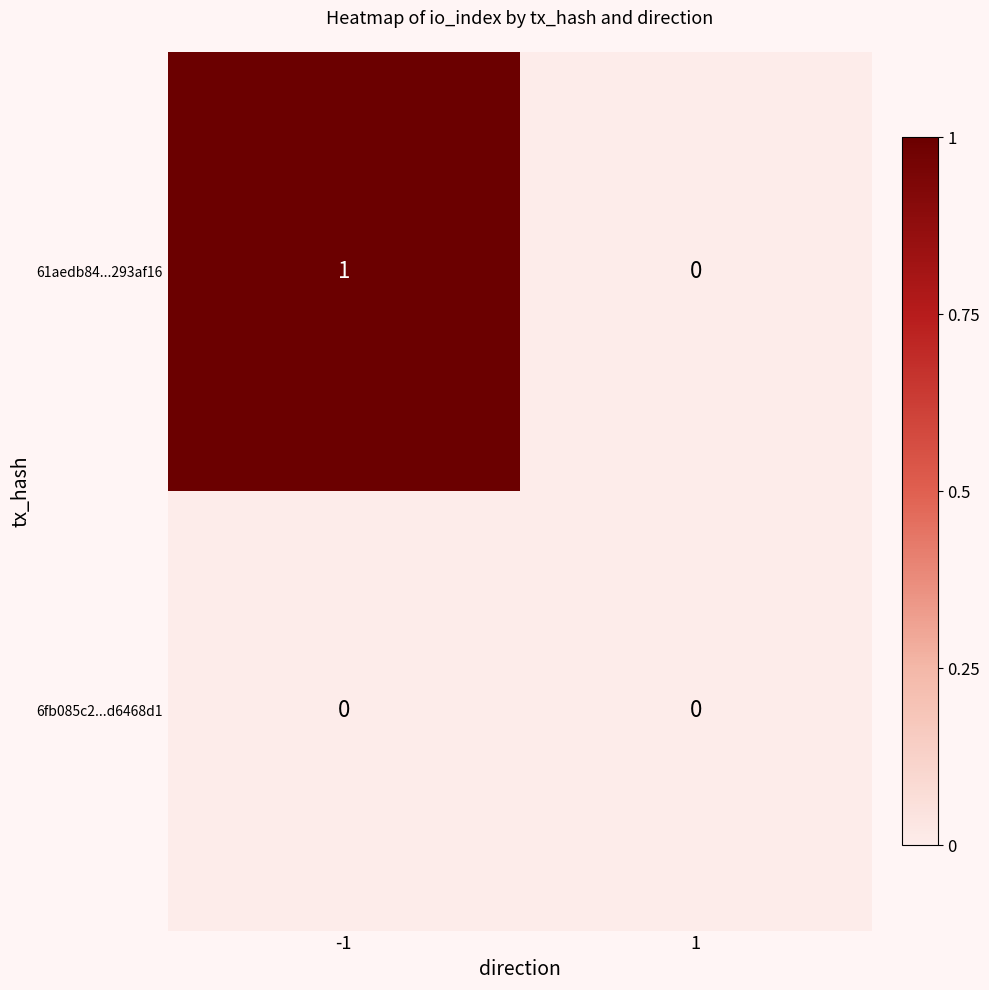

List the series in order of their peak value, lowest first.

6fb085c2...d6468d1, 61aedb84...293af16